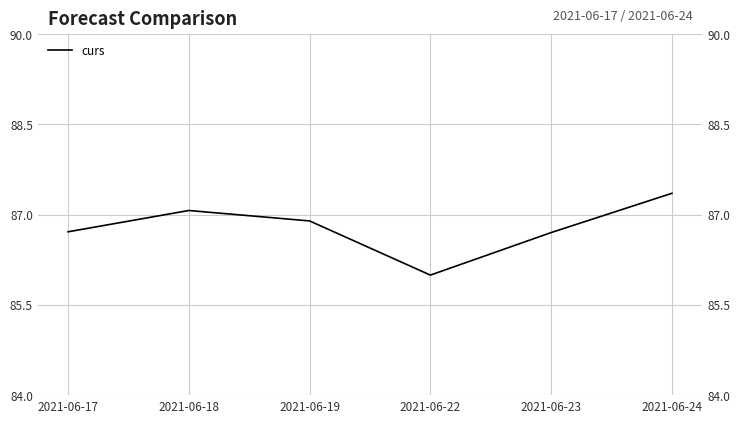

Read the value at 2021-06-18.

87.1